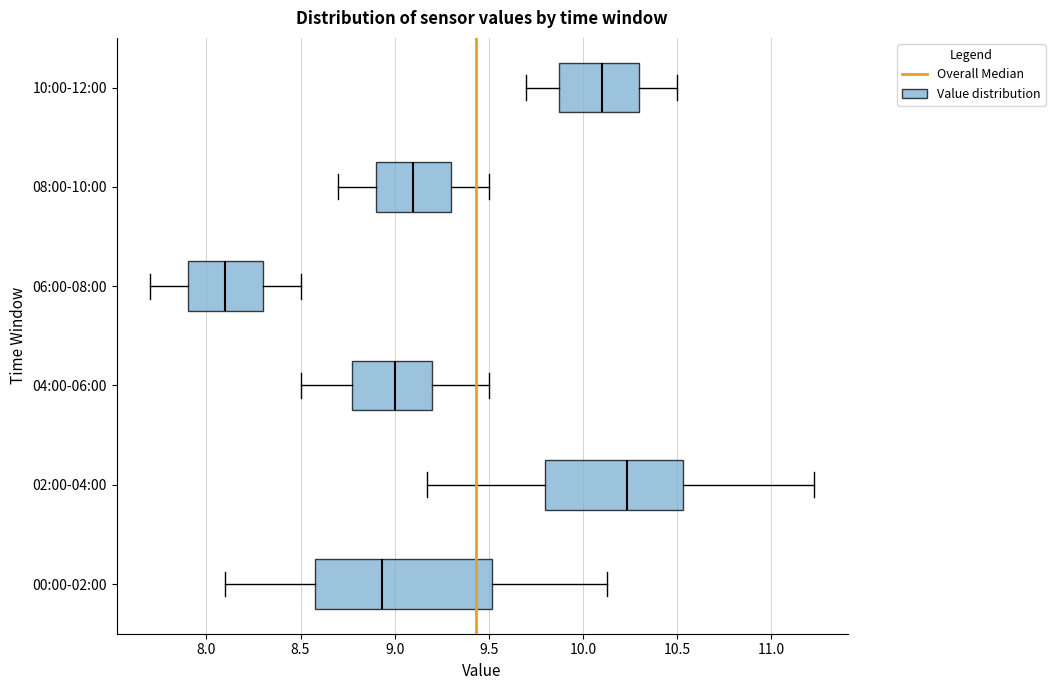

Reading bottom to top, read every box against the x-axis: the position of its median line, the range the box covers, and the ends of its whiskers. The values are not printed on the chart, so give them approximately, as read against the axis.

00:00-02:00: median 8.95, box 8.60 to 9.50, whiskers 8.10 to 10.15
02:00-04:00: median 10.25, box 9.80 to 10.55, whiskers 9.15 to 11.25
04:00-06:00: median 9.00, box 8.80 to 9.20, whiskers 8.50 to 9.50
06:00-08:00: median 8.10, box 7.90 to 8.30, whiskers 7.70 to 8.50
08:00-10:00: median 9.10, box 8.90 to 9.30, whiskers 8.70 to 9.50
10:00-12:00: median 10.10, box 9.90 to 10.30, whiskers 9.70 to 10.50